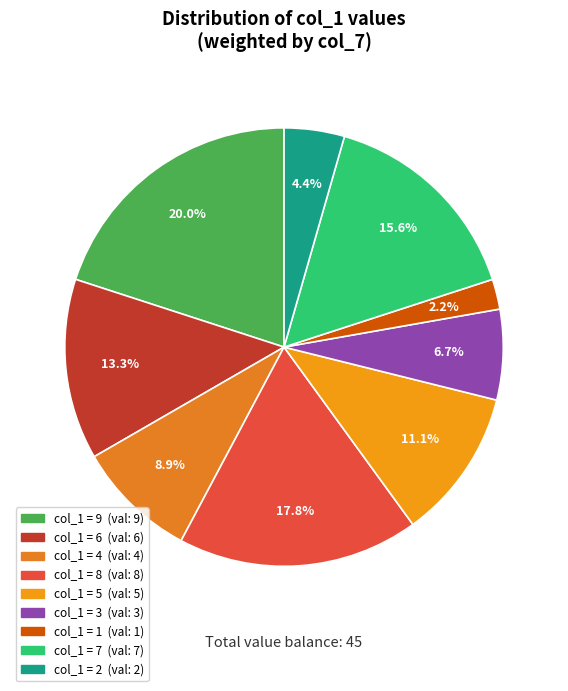

Does any single category account for the majority?

No